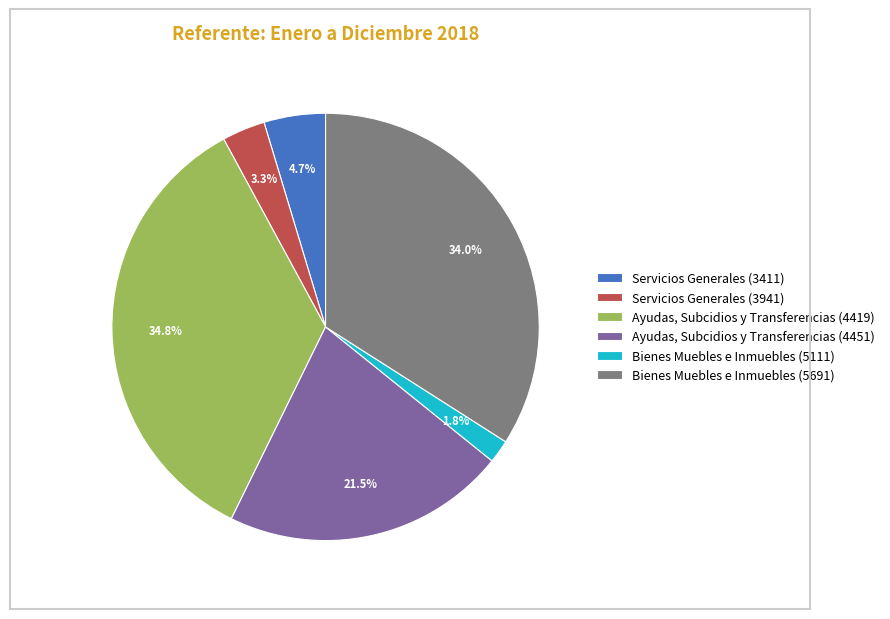

True or false: Ayudas, Subcidios y Transferencias (4419) accounts for 35% of the total.

True